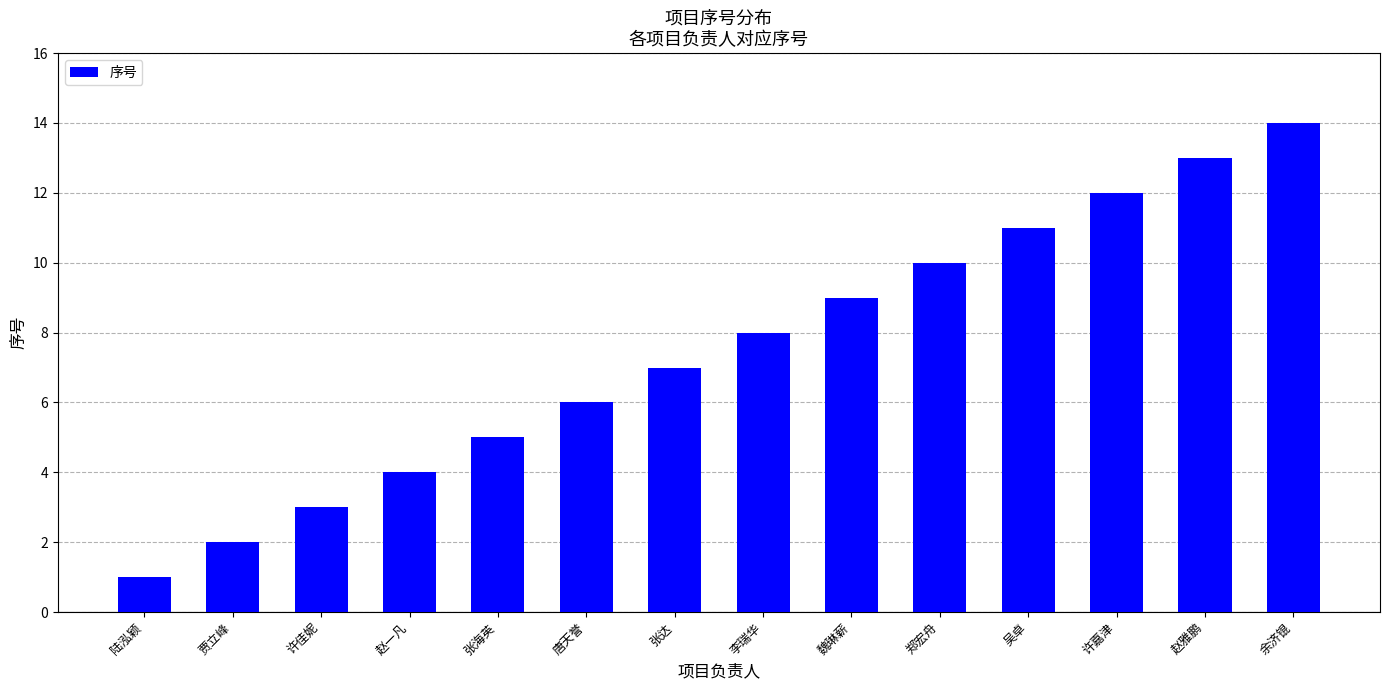

The chart shows a value of 16 at 郑宏舟. True or false?

False